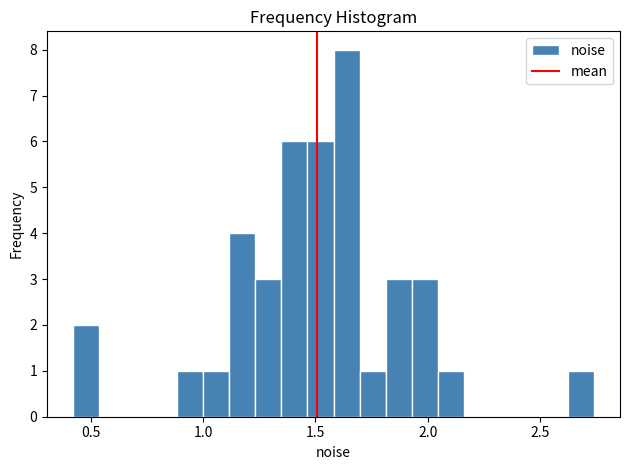

Read against the x-axis, roughly where is the centre of the tallest bar?

1.65